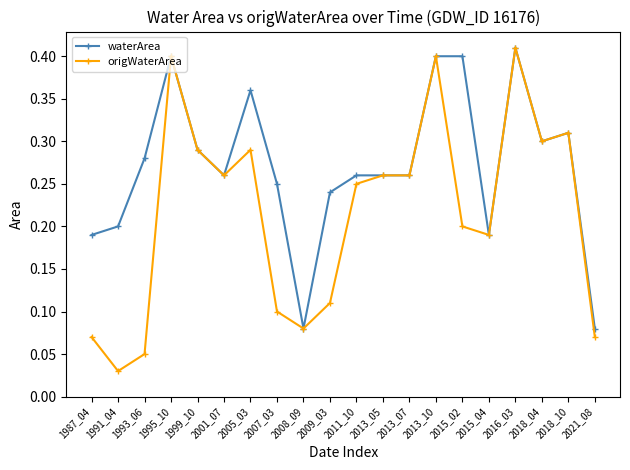

Is the value of waterArea at 1991_04 greater than the value of origWaterArea at 2018_04?

No